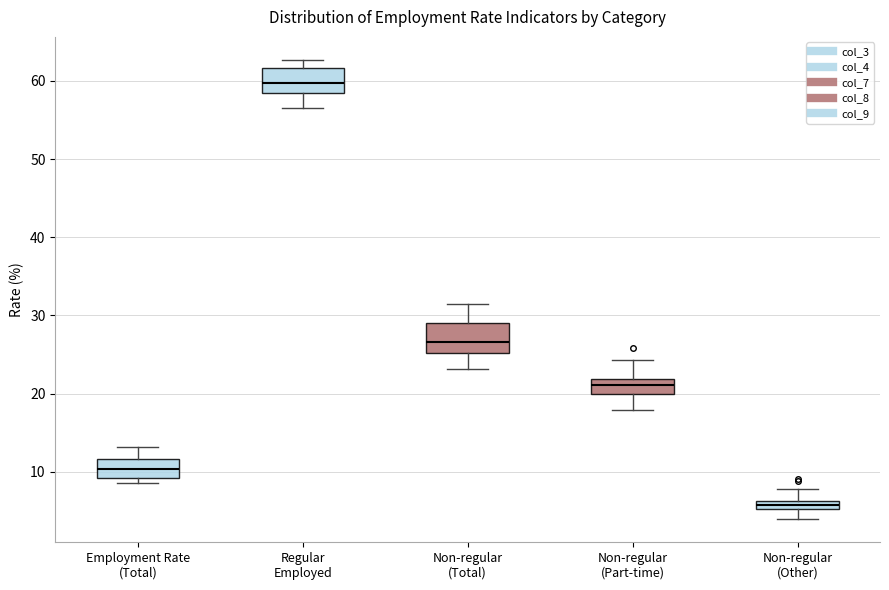

Which box's median line is the lowest?

Non-regular (Other)